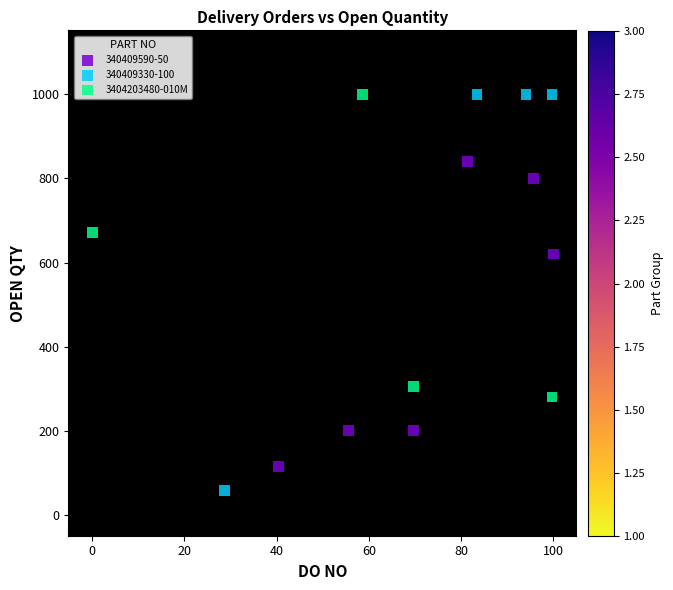

Which series has the widest spread of Y values?

340409330-100